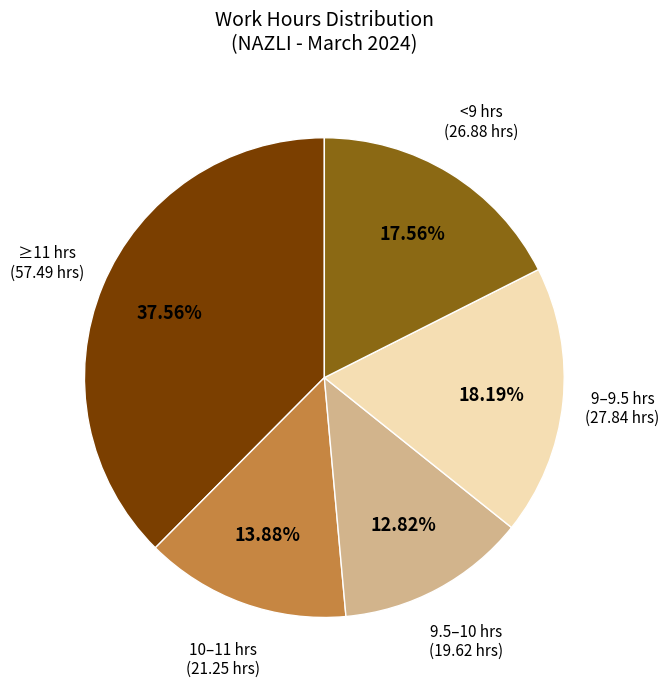

Is there a majority slice in this chart?

No